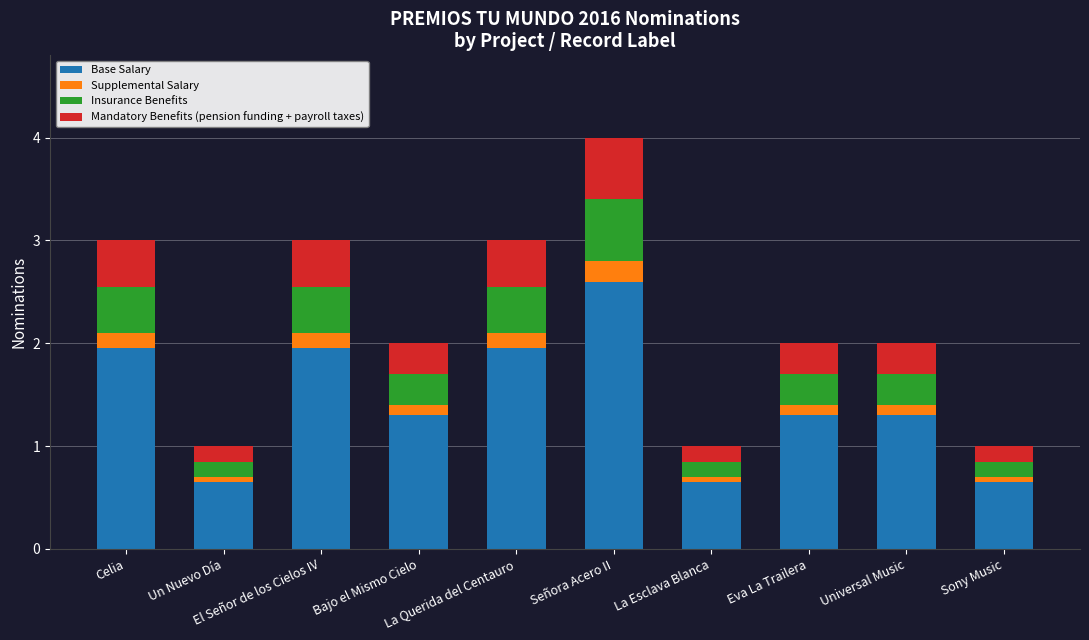

What is the label of the 3rd bar from the right?

Eva La Trailera